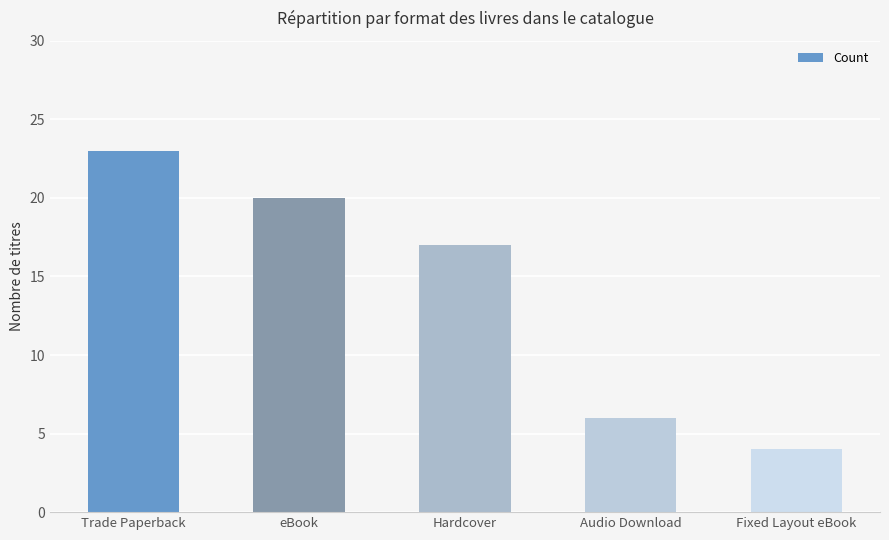

List the labels in order of value, smallest first.

Fixed Layout eBook, Audio Download, Hardcover, eBook, Trade Paperback